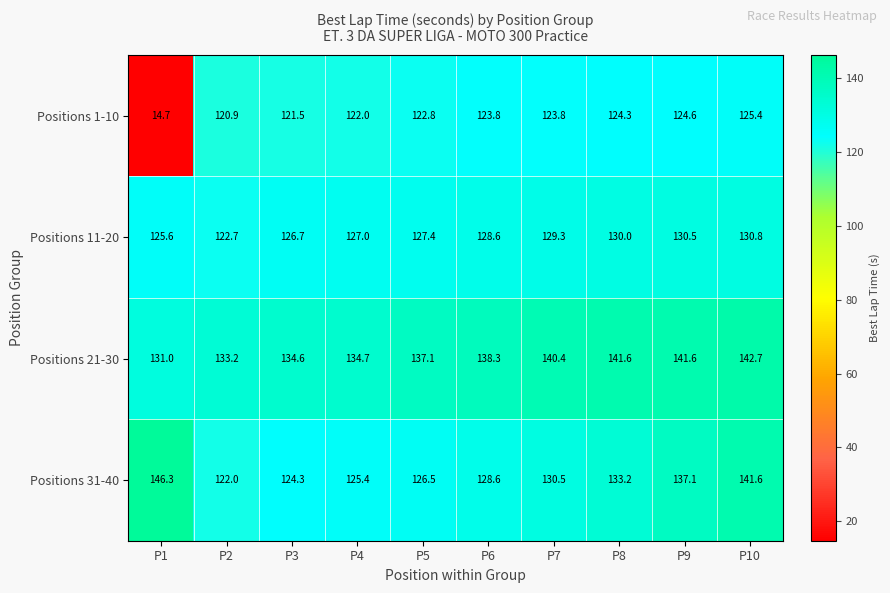

Is it true that Positions 1-10 equals 122.8 at P5?

True